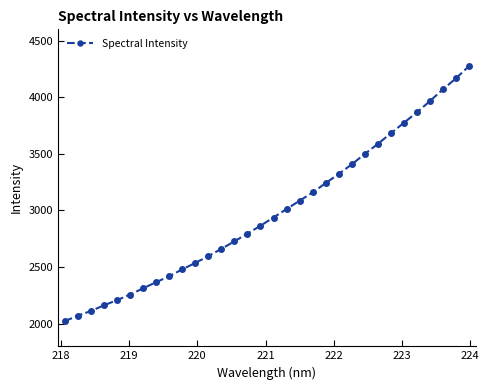

What is the maximum value shown in the chart?

4274.7